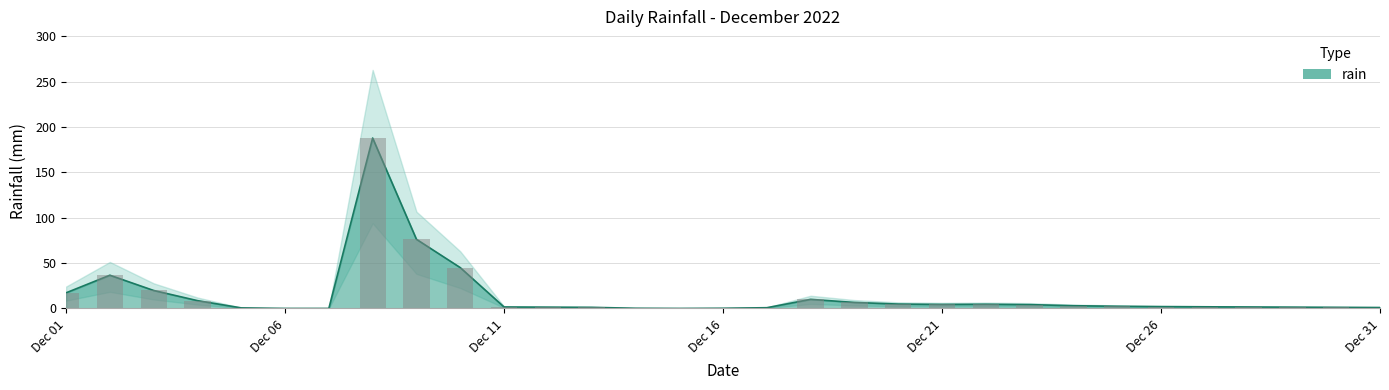

Which category has the highest value across all series?

2022-12-08